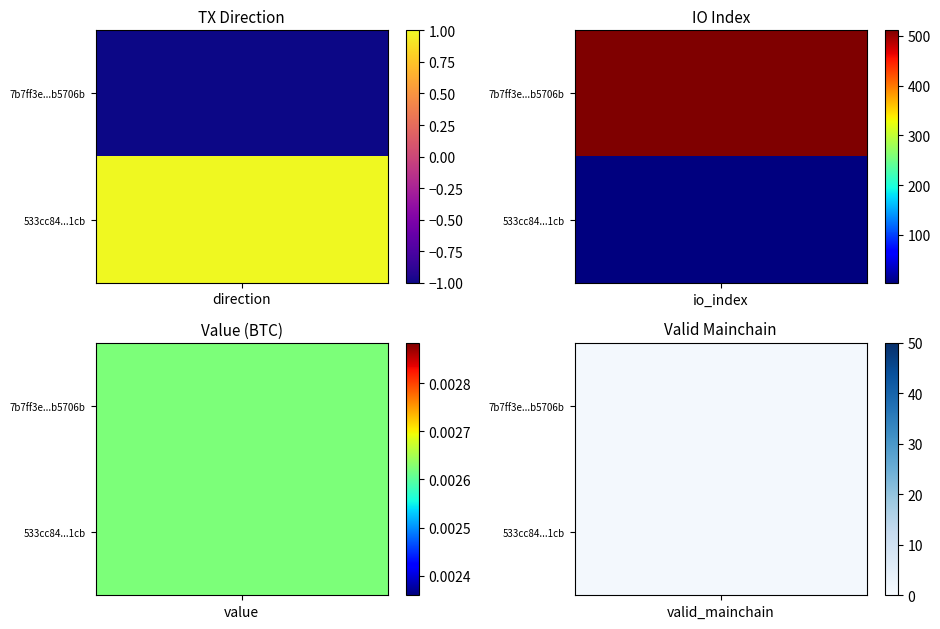

What is the sum of the 533cc8453f38349fd57a6011d508b7eb044c1cb values at 0 and 1?

5